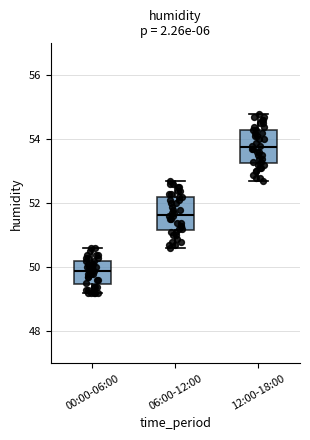

Reading left to right, transcribe this box plot: for each box, give where its median line is, the range the box spans, and where its two whiskers end, as read against the y-axis. The values are not printed on the chart, so give them approximately, as read against the axis.

00:00-06:00: median 50.0, box 49.4 to 50.2, whiskers 49.2 to 50.6
06:00-12:00: median 51.6, box 51.2 to 52.2, whiskers 50.6 to 52.8
12:00-18:00: median 53.8, box 53.2 to 54.4, whiskers 52.8 to 54.8